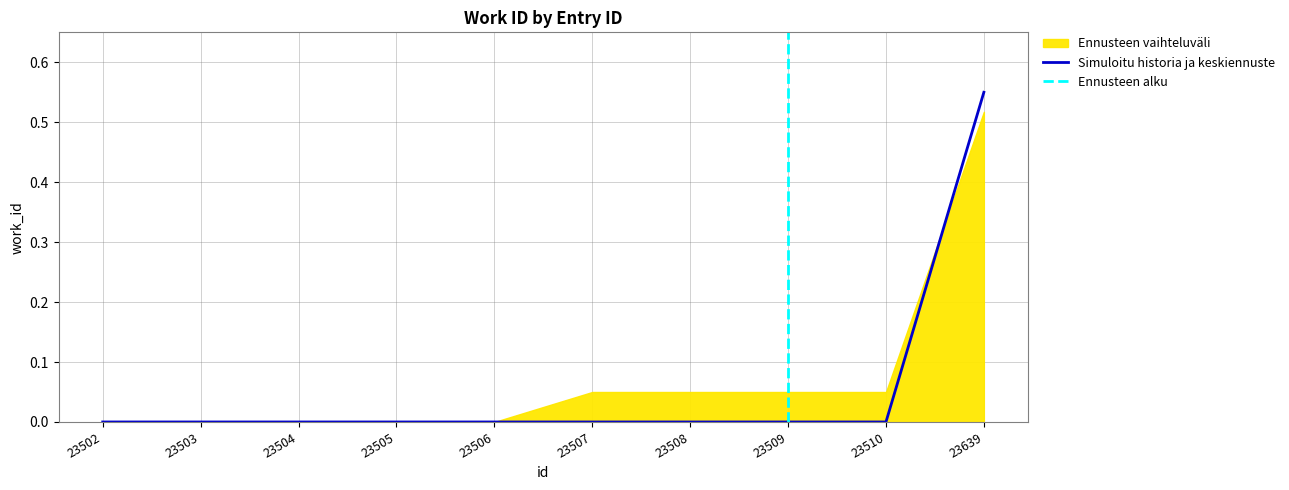

What is the greatest value displayed?

0.6